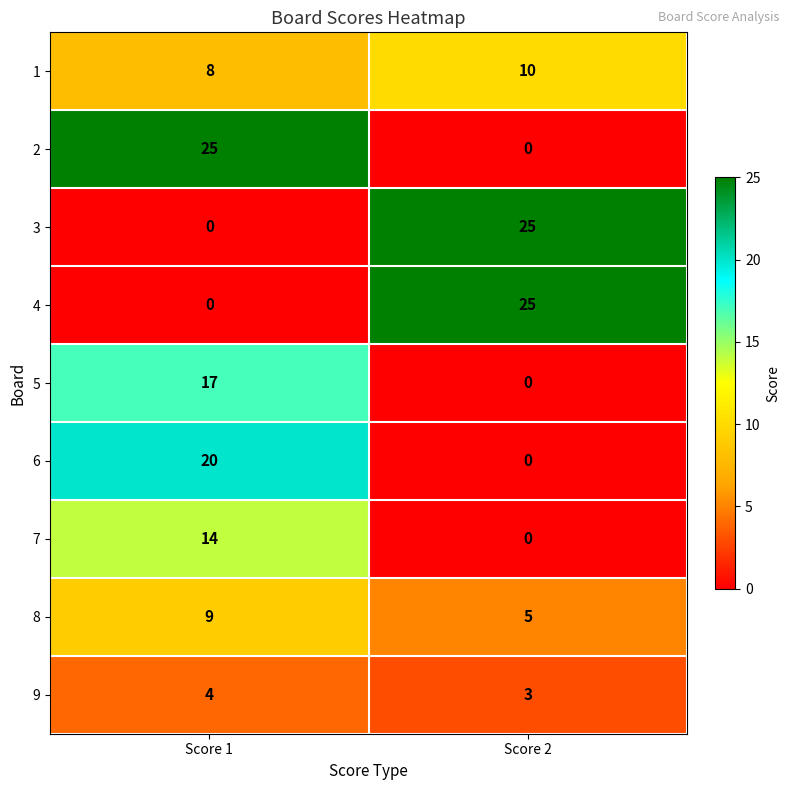

What is the difference between the highest and lowest values at Score 2?

25